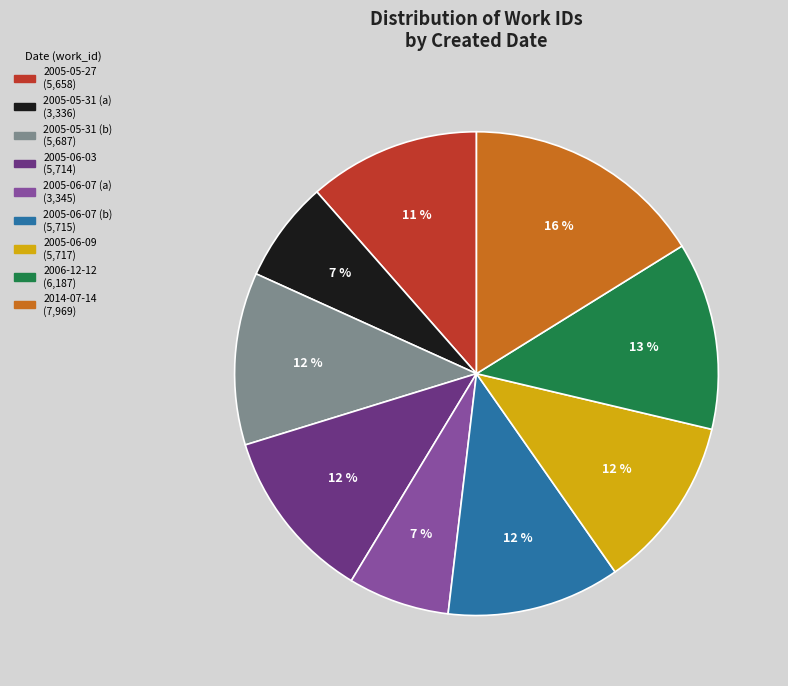

To the nearest percent, what is the difference between the largest and smallest slice percentages?

9%